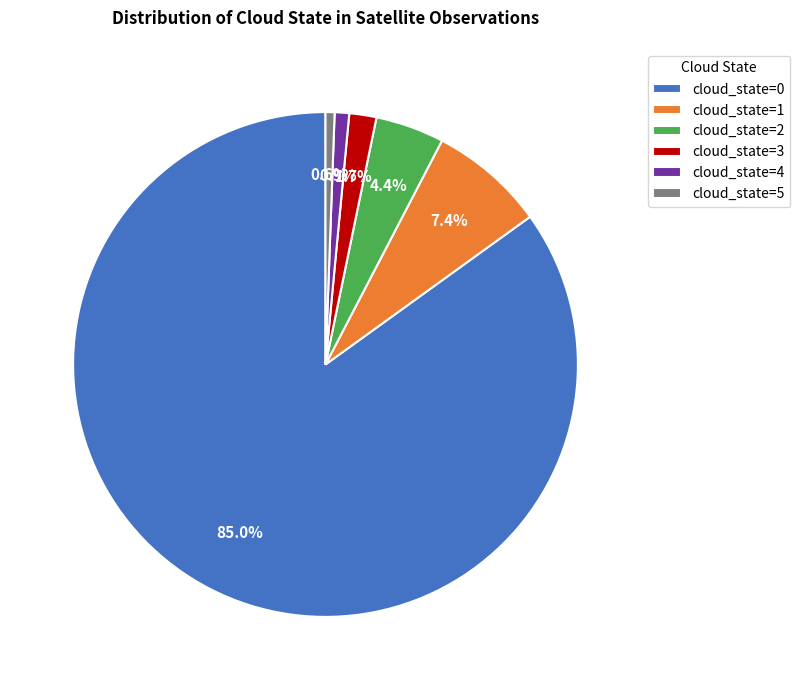

Which has a higher value, cloud_state=1 or cloud_state=2?

cloud_state=1